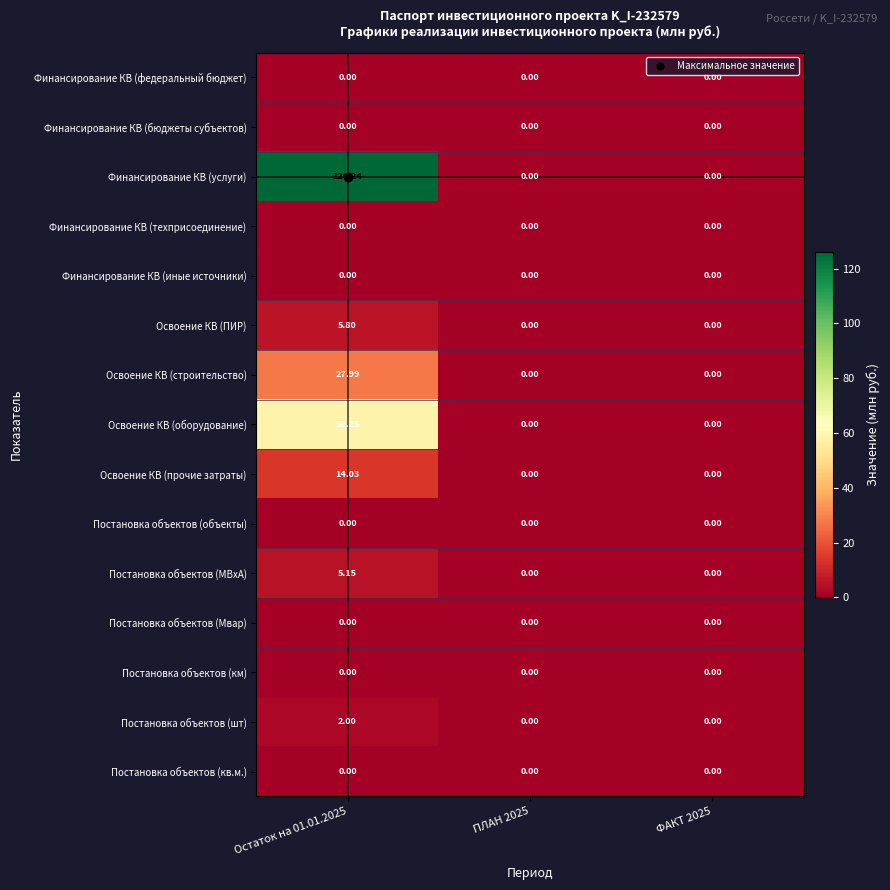

At which category is the sum across all series the highest?

Остаток на 01.01.2025